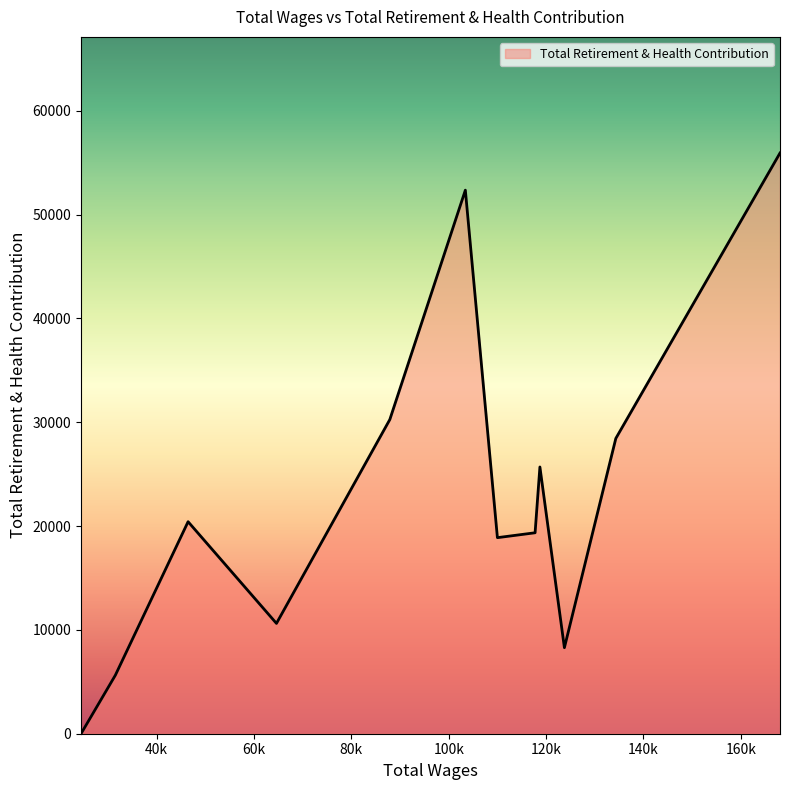

What is the greatest value displayed?

55933